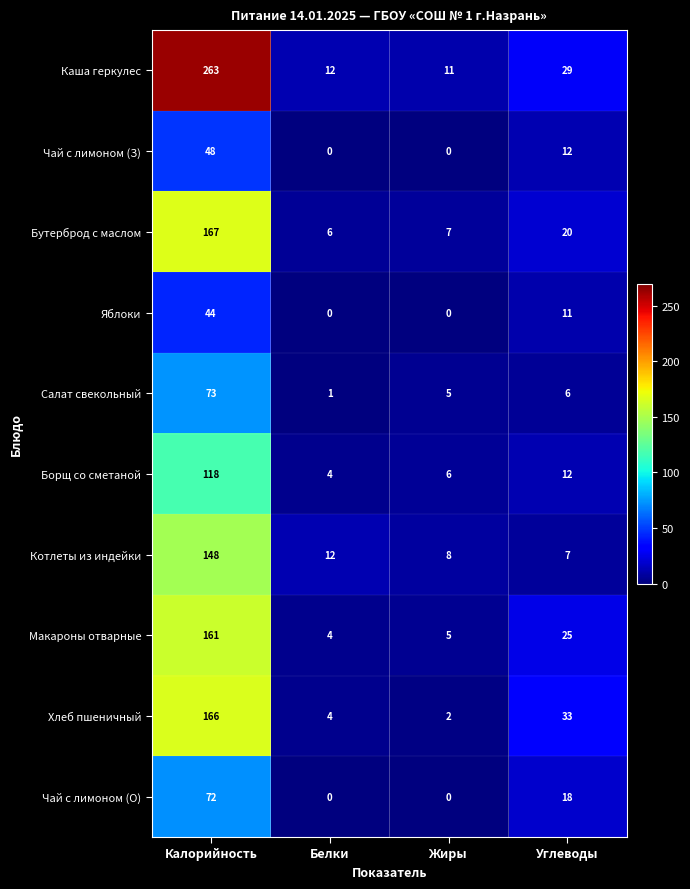

What is the highest value of the Чай с лимоном (З) series?

48